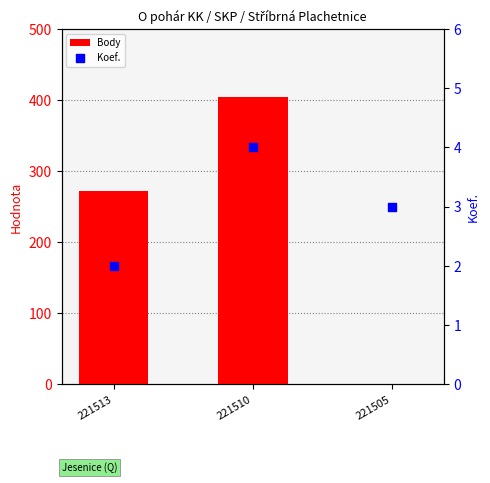

Which series has the largest Y range (max minus min)?

Body